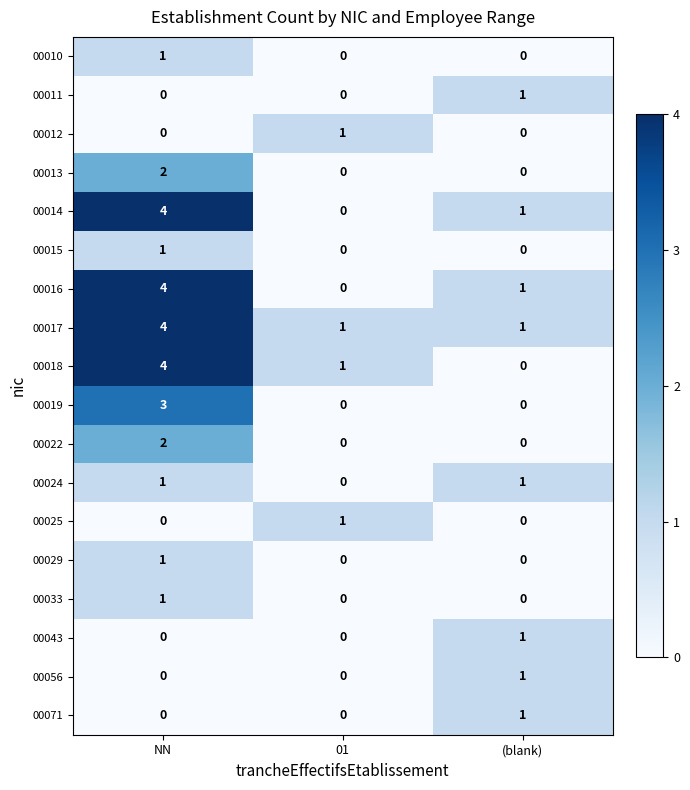

Is it true that 00022 equals 0 at (blank)?

True